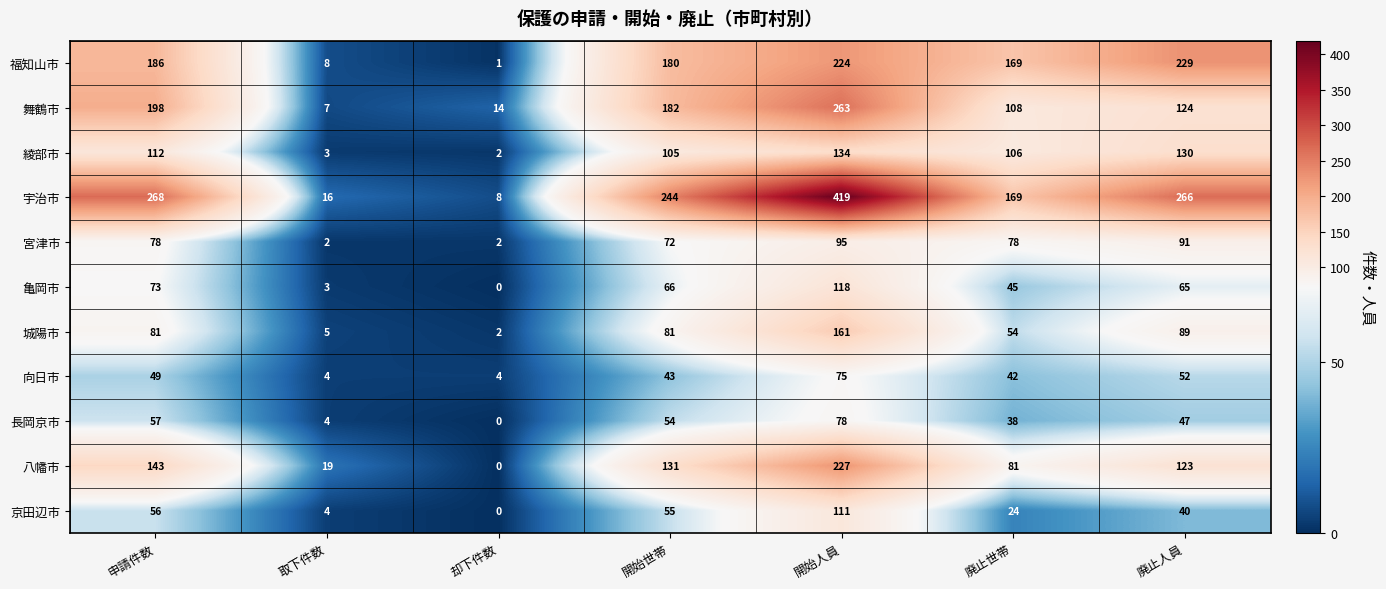

Which series has the widest spread of values?

宇治市